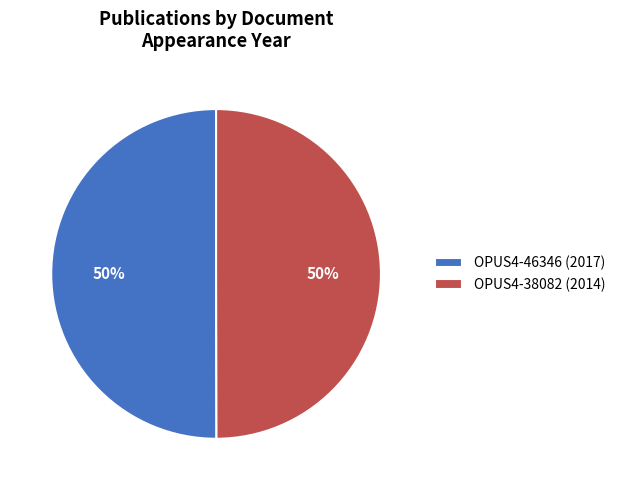

Combined, do OPUS4-46346 (2017) and OPUS4-38082 (2014) account for over 50%?

Yes